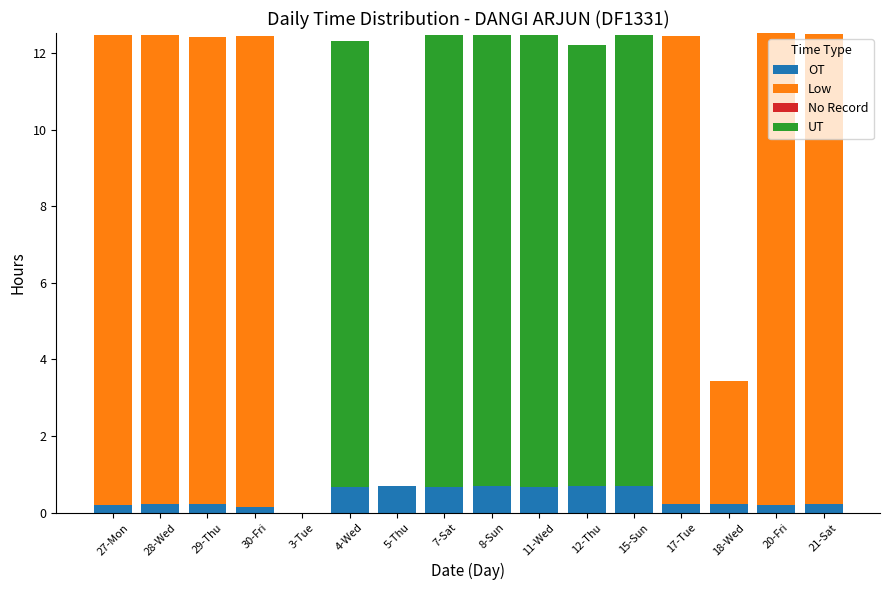

Are the bars horizontal?

No